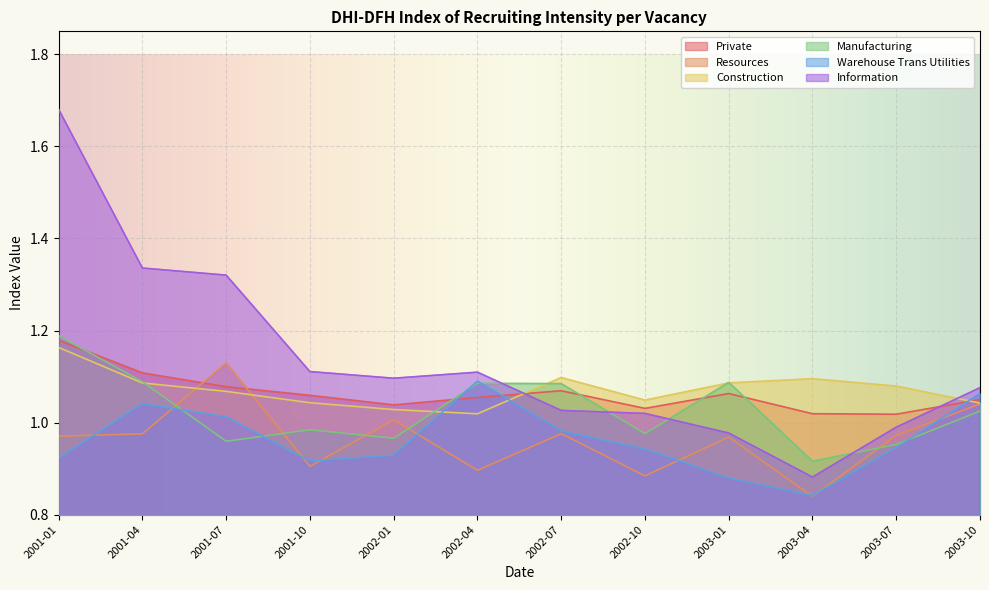

At which label is Construction closest to 1?

2002-04